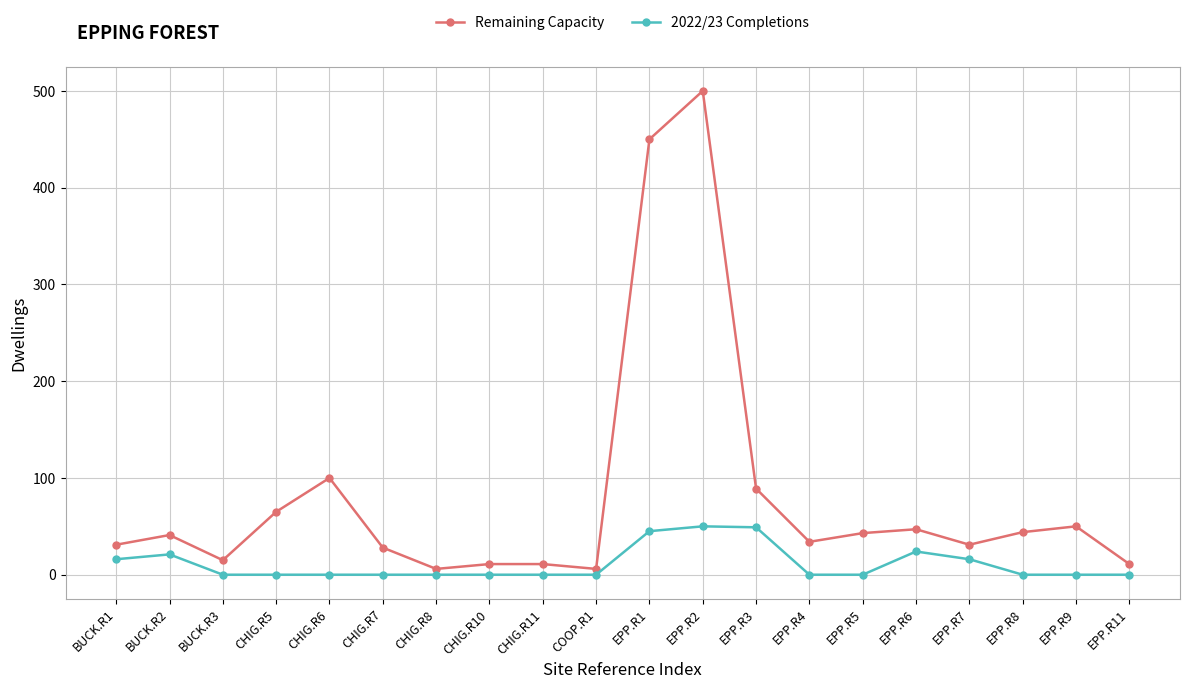

List the series in order of their overall mean, highest first.

Remaining Capacity, 2022/23 Completions